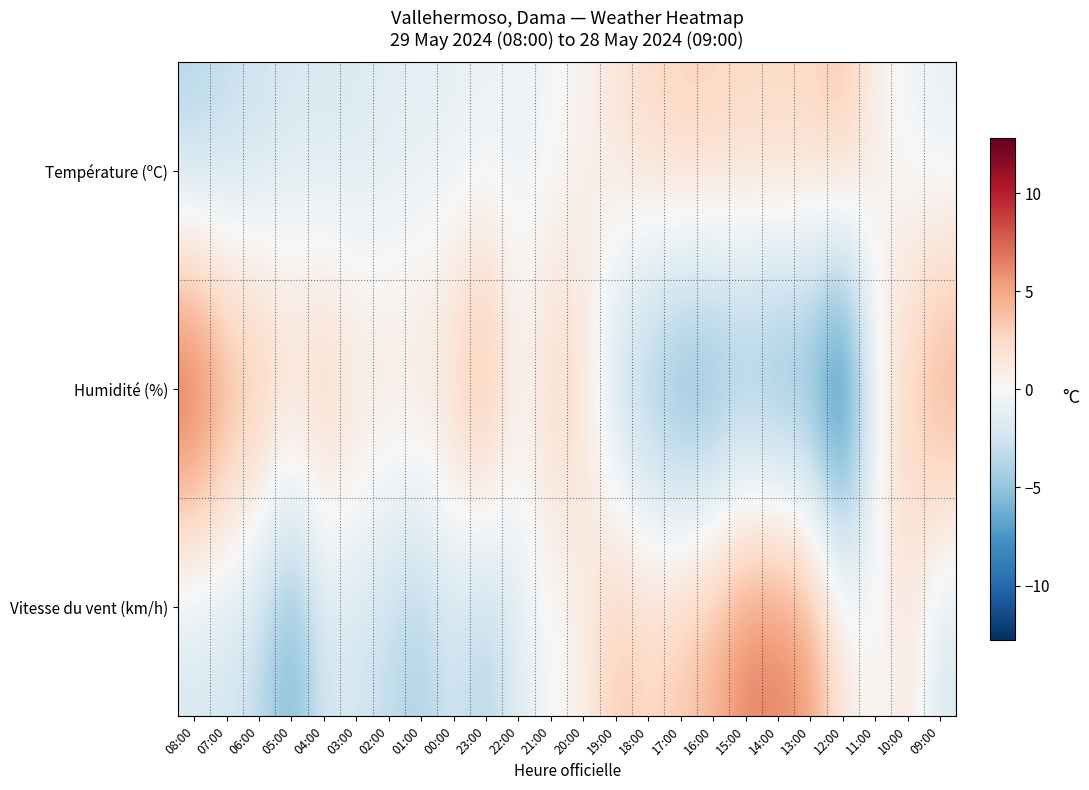

Reading left to right, list all the values displayed in this chart.

Température (ºC): 08:00=-4.0	07:00=-3.3	06:00=-2.8	05:00=-2.2	04:00=-2.2	03:00=-2.0	02:00=-1.6	01:00=-1.4	00:00=-1.2	23:00=-1.0	22:00=-0.8	21:00=-0.4	20:00=0.4	19:00=1.7	18:00=2.6	17:00=3.1	16:00=3.1	15:00=2.7	14:00=2.8	13:00=2.8	12:00=4.0	11:00=0.6	10:00=-0.5	09:00=-1.2
Humidité (%): 08:00=10.2	07:00=6.2	06:00=5.2	05:00=3.2	04:00=4.2	03:00=2.2	02:00=2.2	01:00=2.2	00:00=3.2	23:00=6.2	22:00=0.2	21:00=3.2	20:00=2.2	19:00=-3.8	18:00=-5.8	17:00=-7.8	16:00=-7.8	15:00=-6.8	14:00=-7.8	13:00=-7.8	12:00=-12.8	11:00=0.2	10:00=3.2	09:00=6.2
Vitesse du vent (km/h): 08:00=-2.3	07:00=-2.3	06:00=-3.3	05:00=-6.3	04:00=-2.3	03:00=-2.3	02:00=-3.3	01:00=-4.3	00:00=-2.3	23:00=-4.3	22:00=-1.3	21:00=-0.3	20:00=0.7	19:00=3.7	18:00=2.7	17:00=3.7	16:00=4.7	15:00=6.7	14:00=6.7	13:00=5.7	12:00=1.7	11:00=-0.3	10:00=1.7	09:00=-2.3